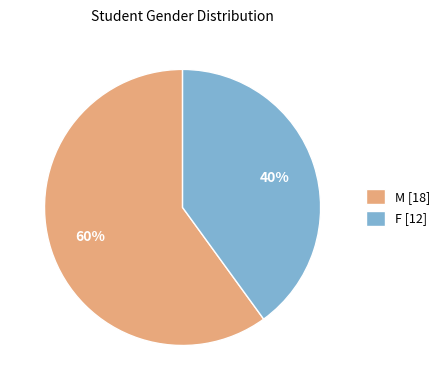

Which has a higher value, F or M?

M